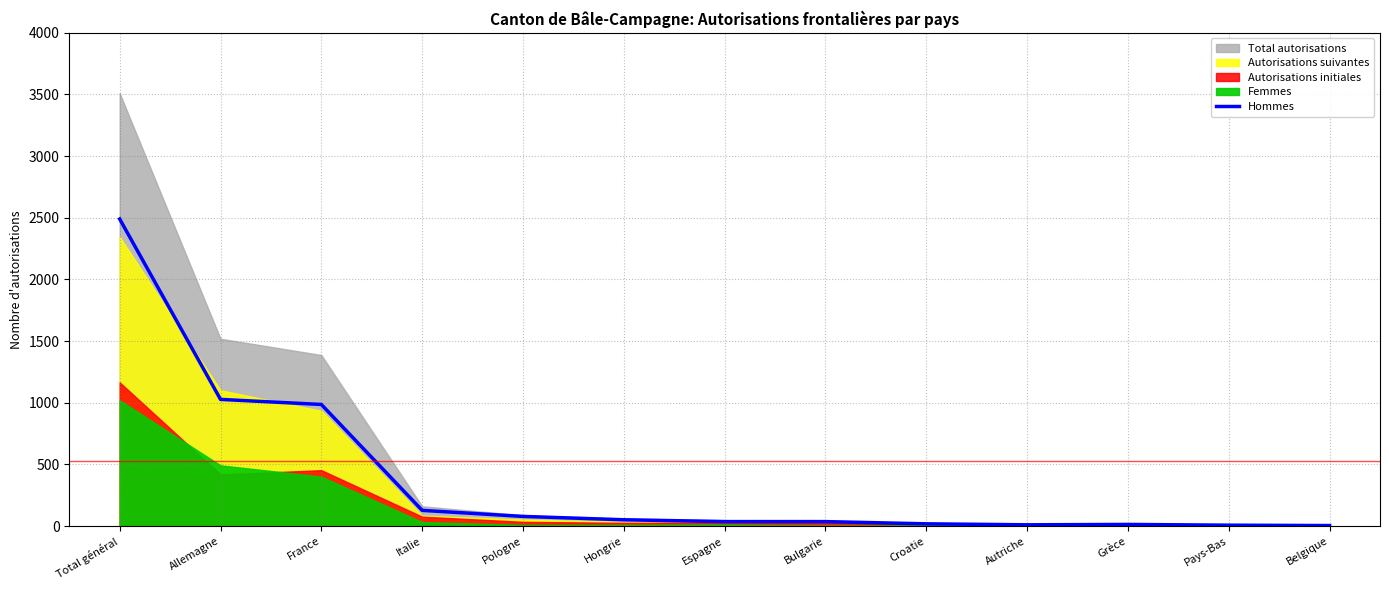

What is the sum of all values?

4883